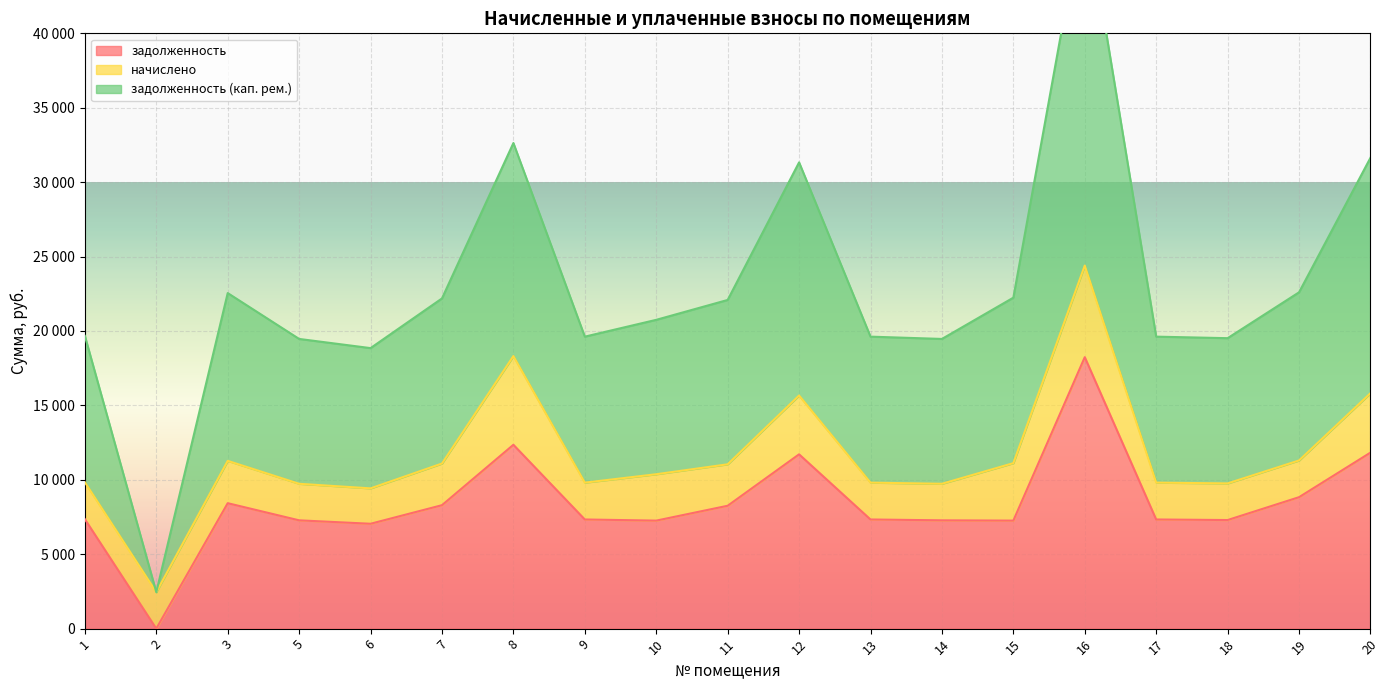

Is the value of задолженность at 20 greater than the value of задолженность (кап. рем.) at 13?

No